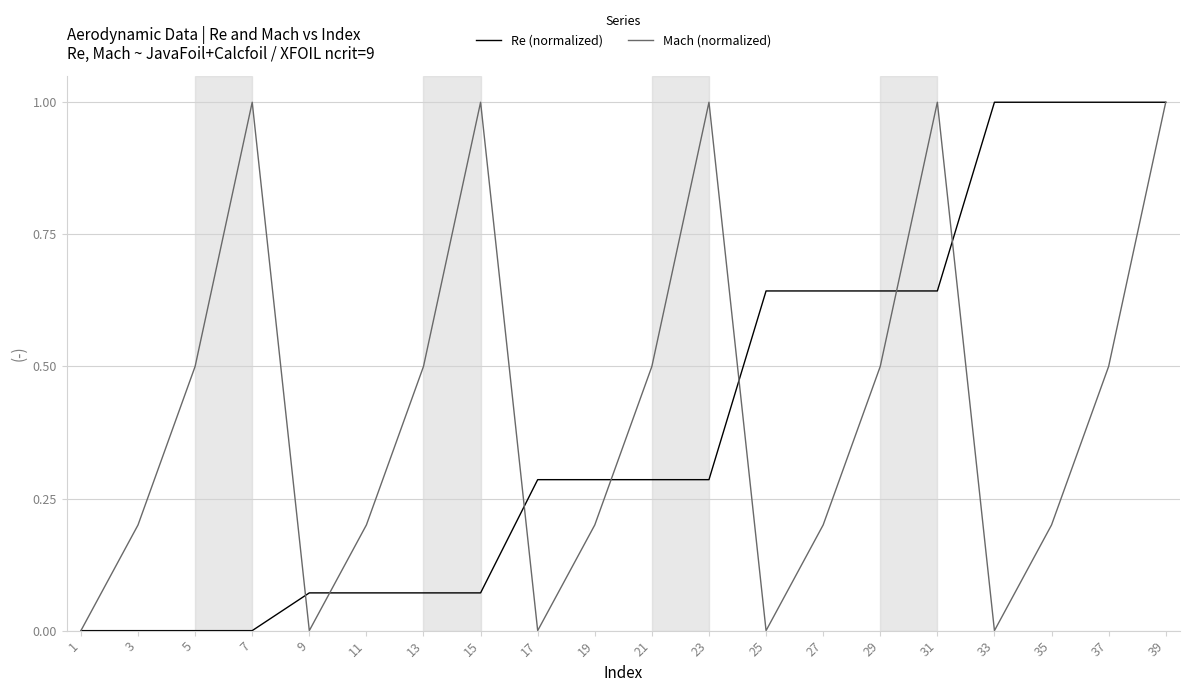

Rank the series at 5 from lowest to highest value.

Re (normalized), Mach (normalized)